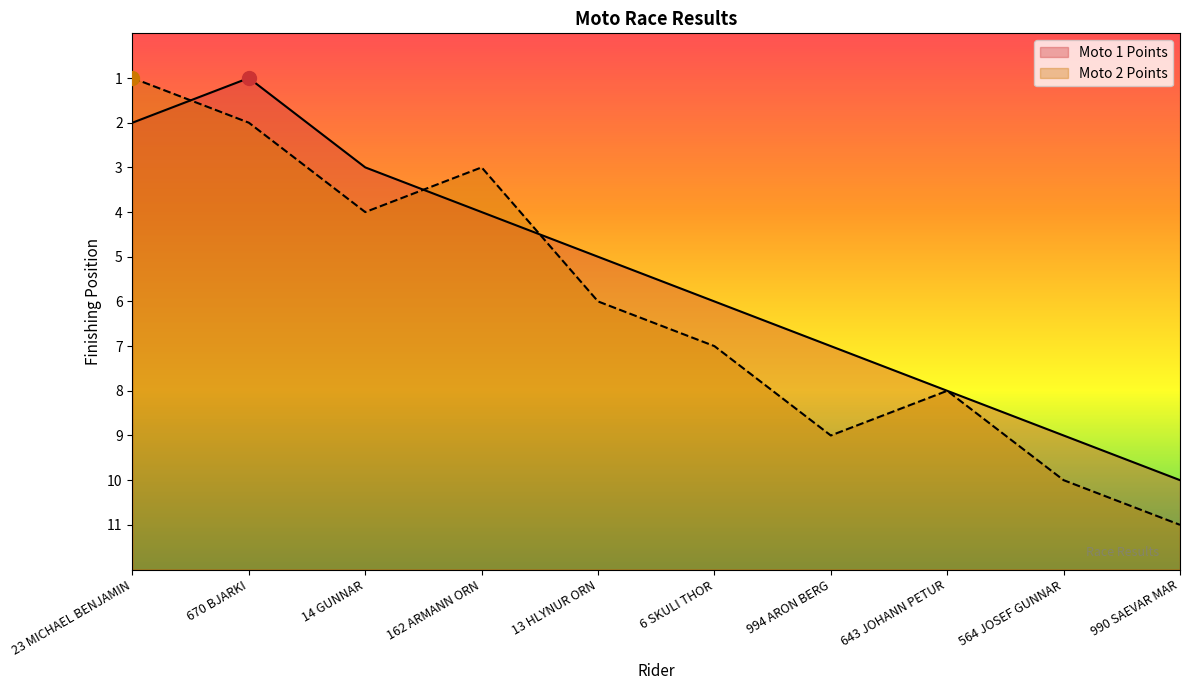

What is the total value across all series at 6 SKULI THOR?

13